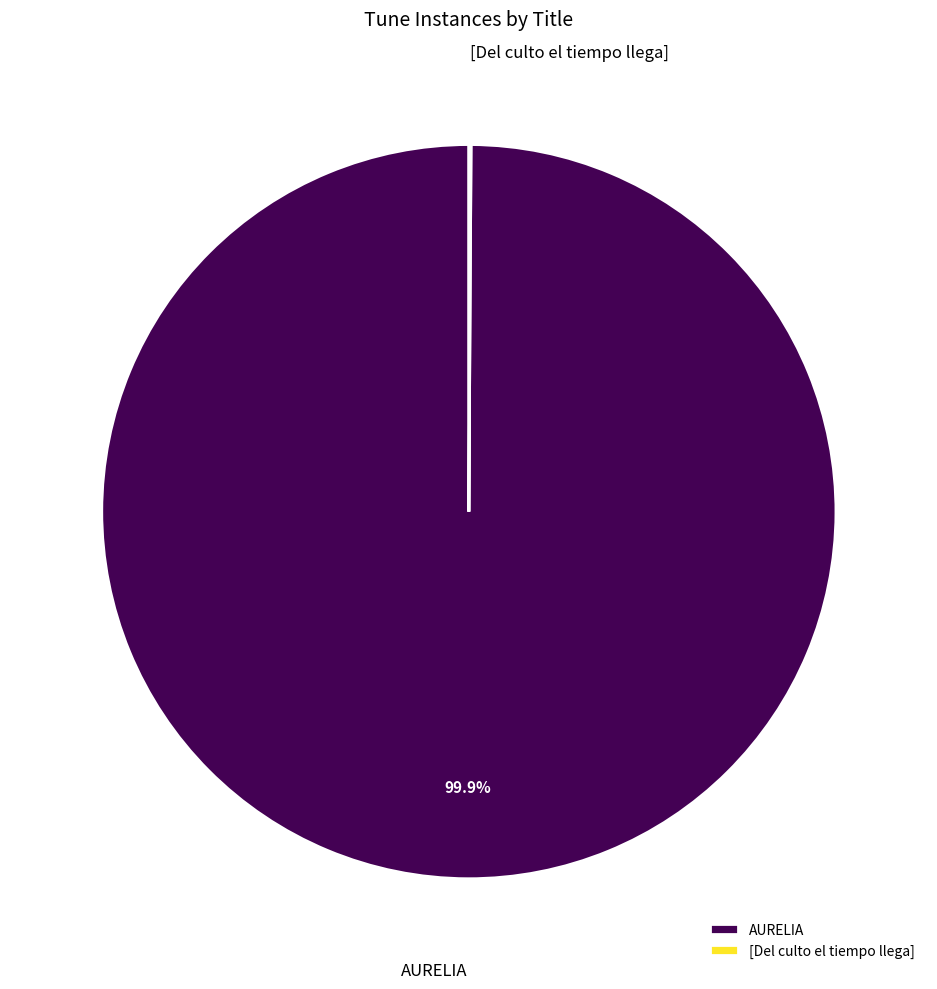

Is AURELIA the majority of the pie?

Yes